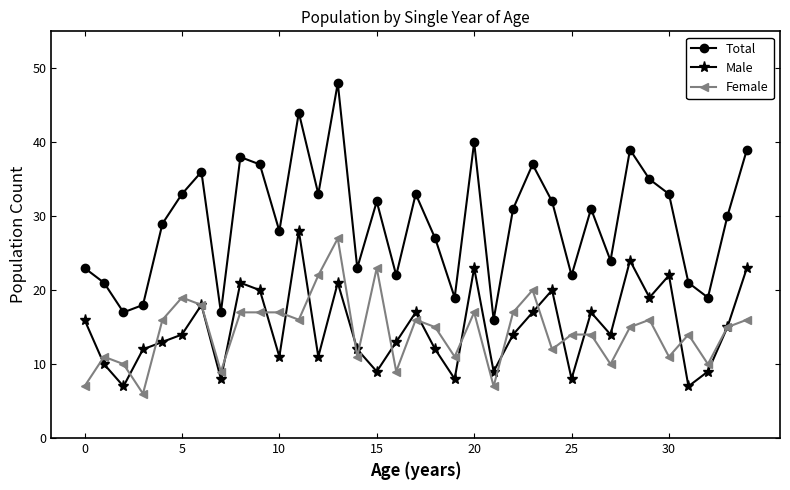

In Female, how many points are lower than both neighbors (excluding endpoints)?

11